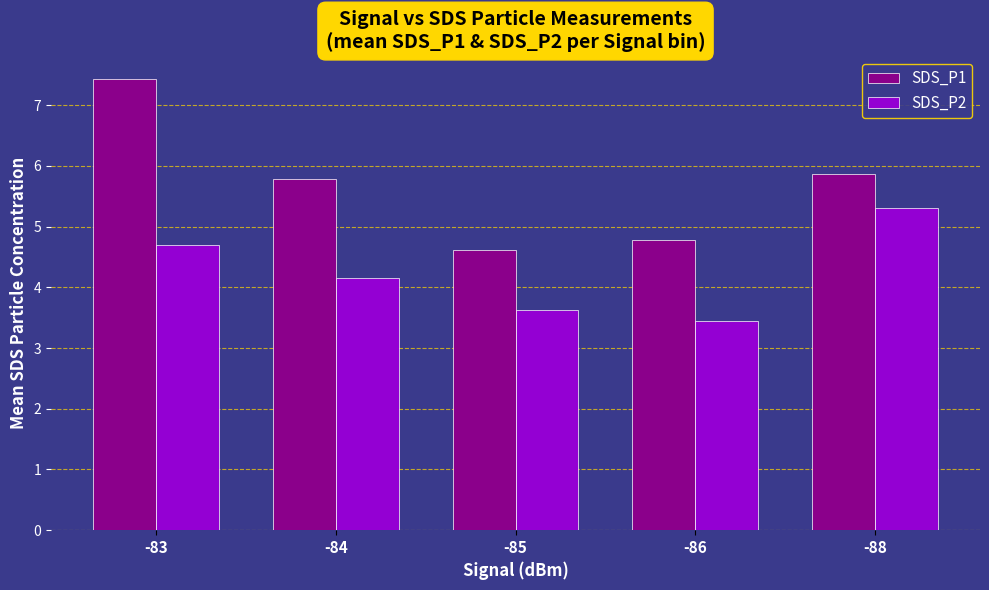

The SDS_P2 series shows 3.5 at -86. True or false?

True